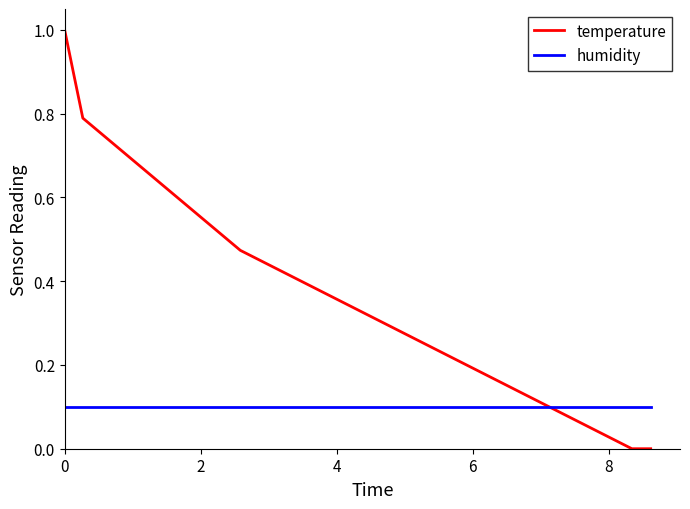

Rank the series by their average value, from highest to lowest.

temperature, humidity